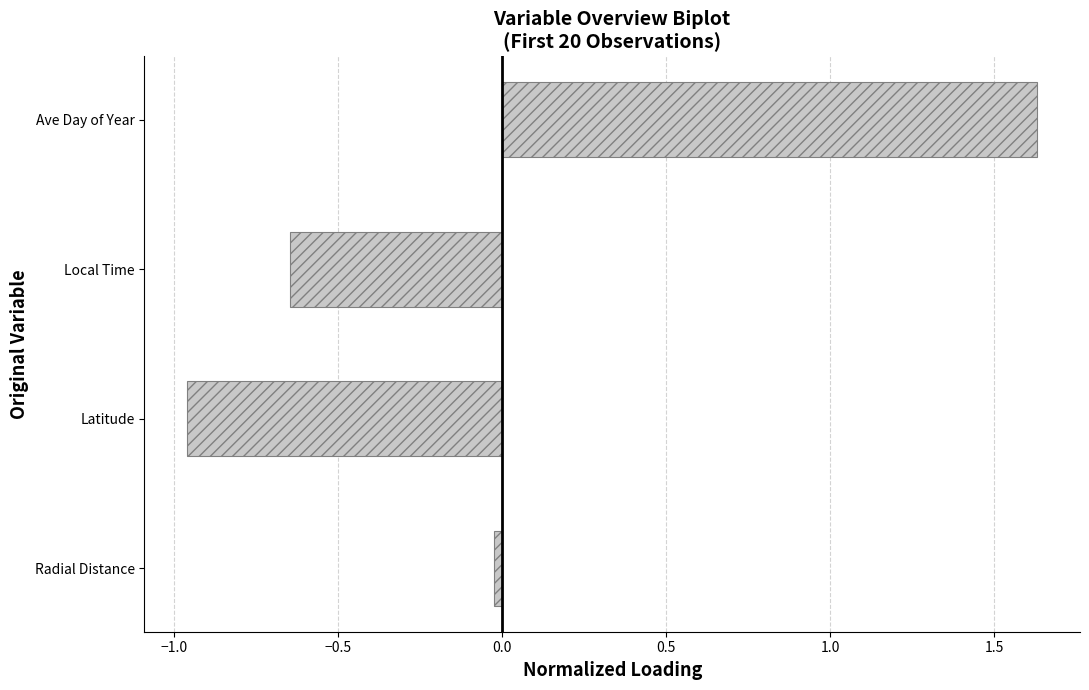

How many distinct data groups are displayed?

1